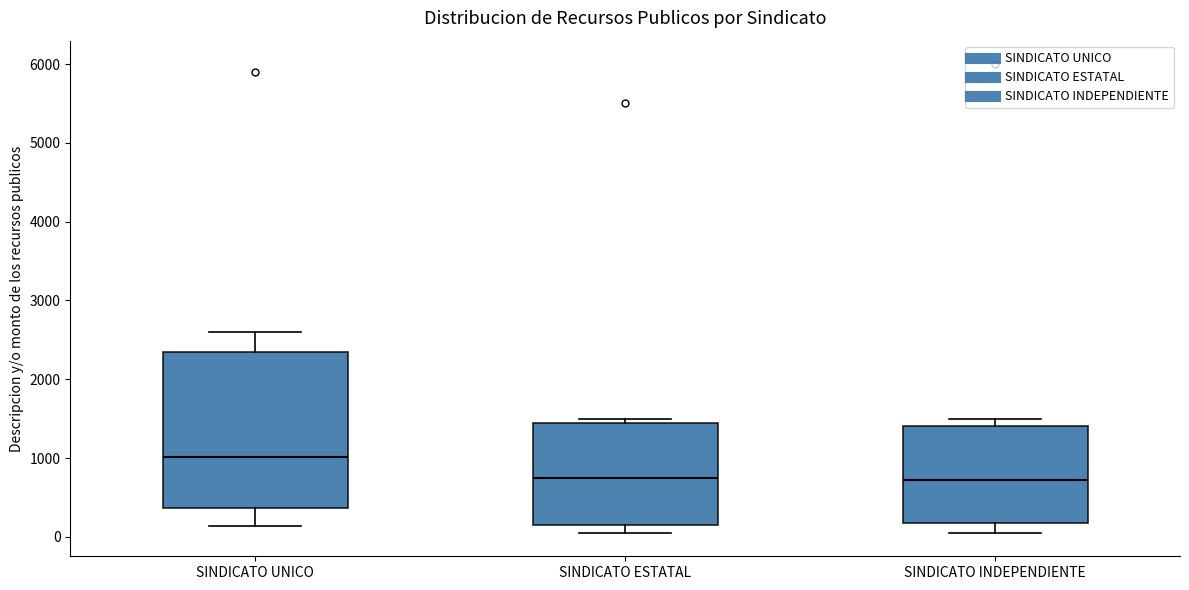

Where does the lower whisker of the box for SINDICATO INDEPENDIENTE end on the y-axis? The values are not printed on the chart, so give them approximately, as read against the axis.

100